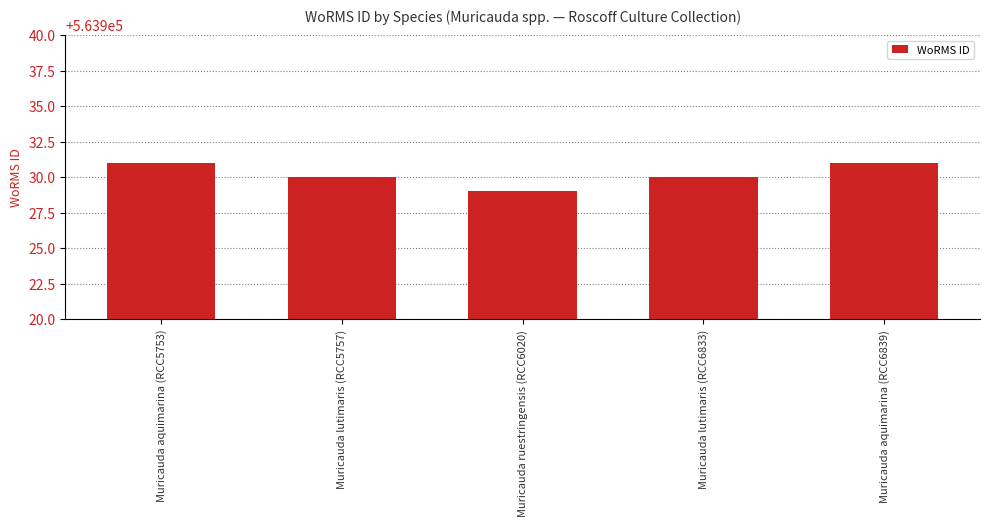

Reading left to right, what are all the values shown in this chart?

563931	563930	563929	563930	563931